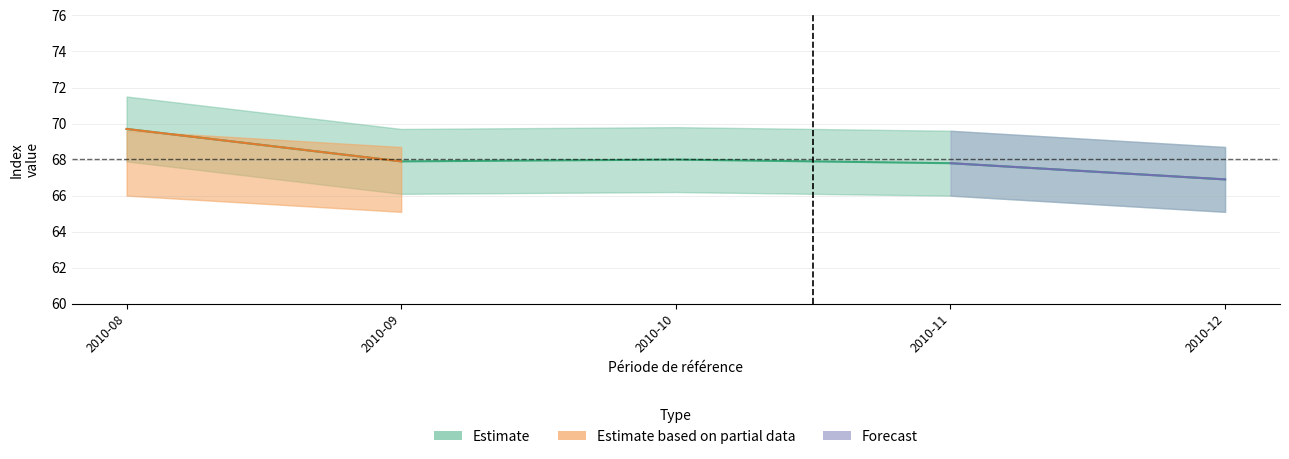

What is the value of the Estimate point at the 3rd from the left?

68.0